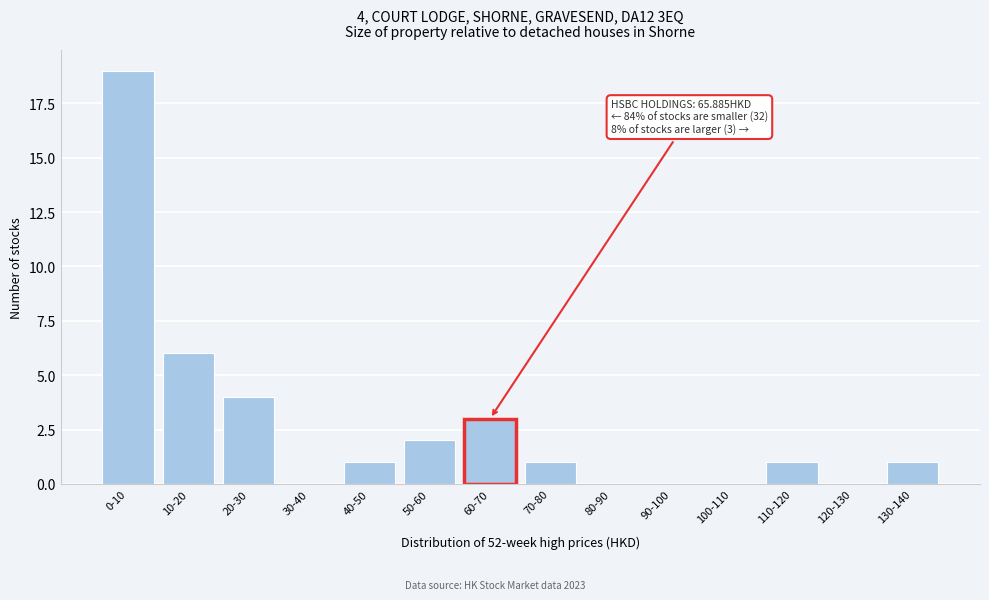

Reading left to right, transcribe all the data shown in this chart.

0-10=19	10-20=6	20-30=4	30-40=0	40-50=1	50-60=2	60-70=3	70-80=1	80-90=0	90-100=0	100-110=0	110-120=1	120-130=0	130-140=1